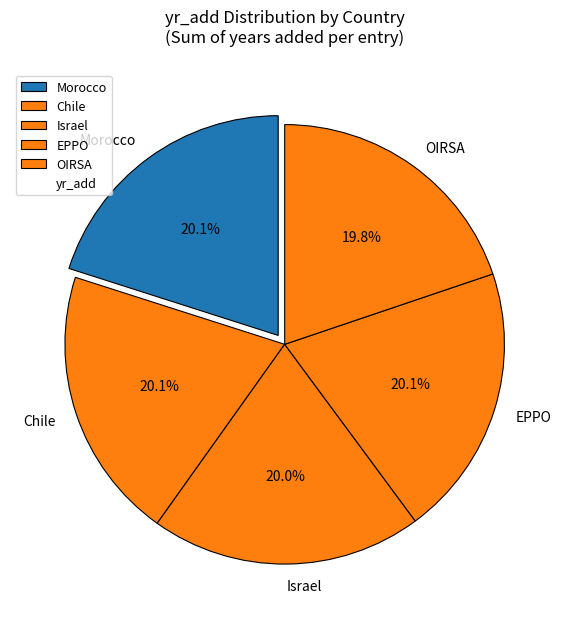

Do EPPO and Chile together represent more than half of the pie?

No